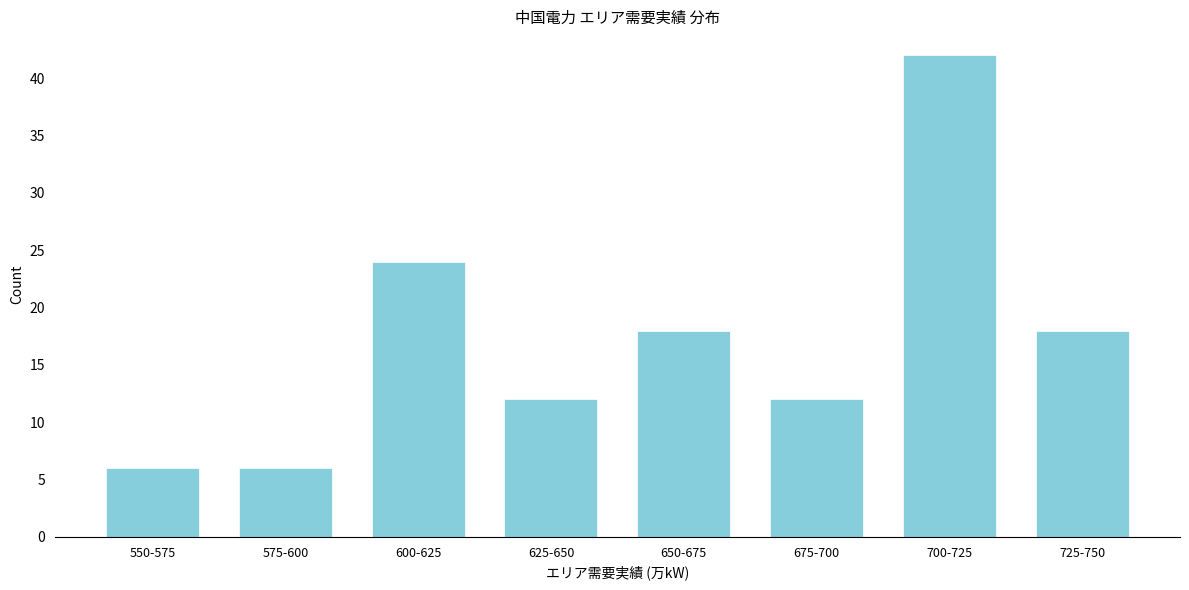

Reading right to left, extract all data points from this chart.

18	42	12	18	12	24	6	6